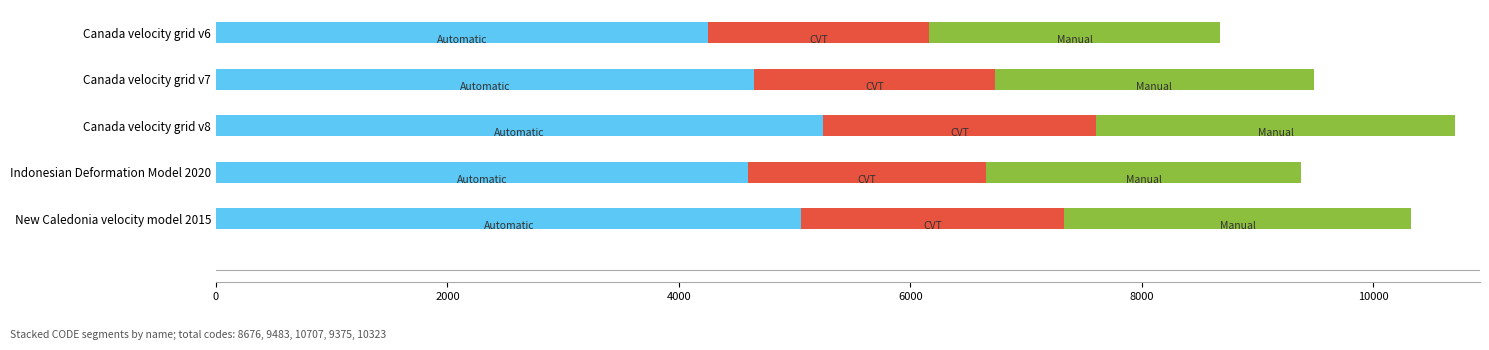

How many distinct data groups are displayed?

3